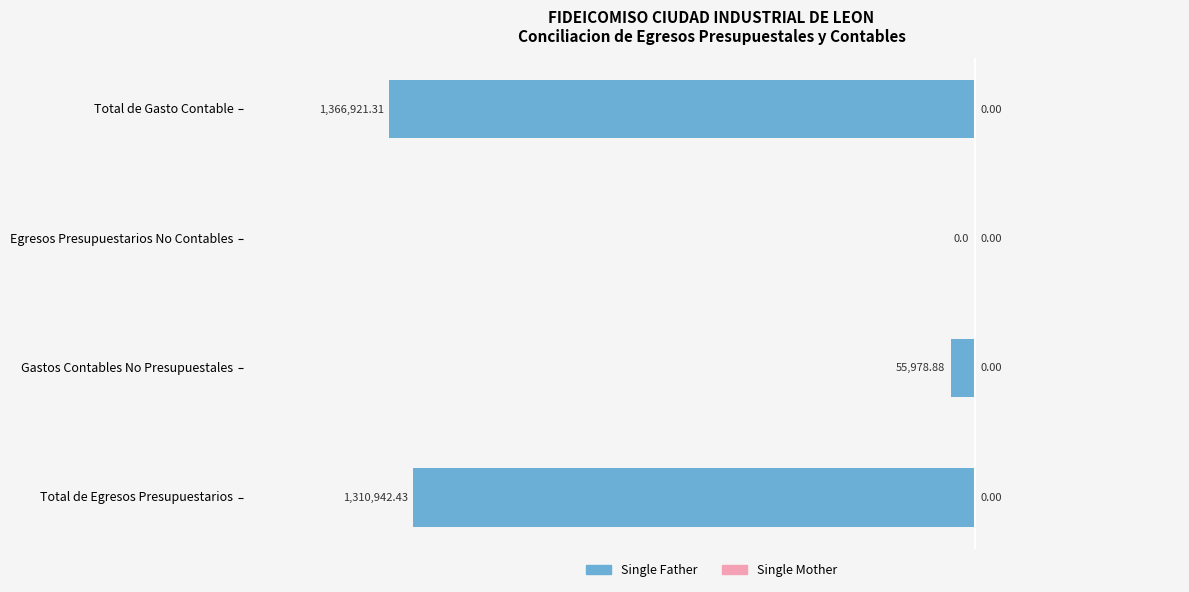

Are the bars horizontal?

Yes